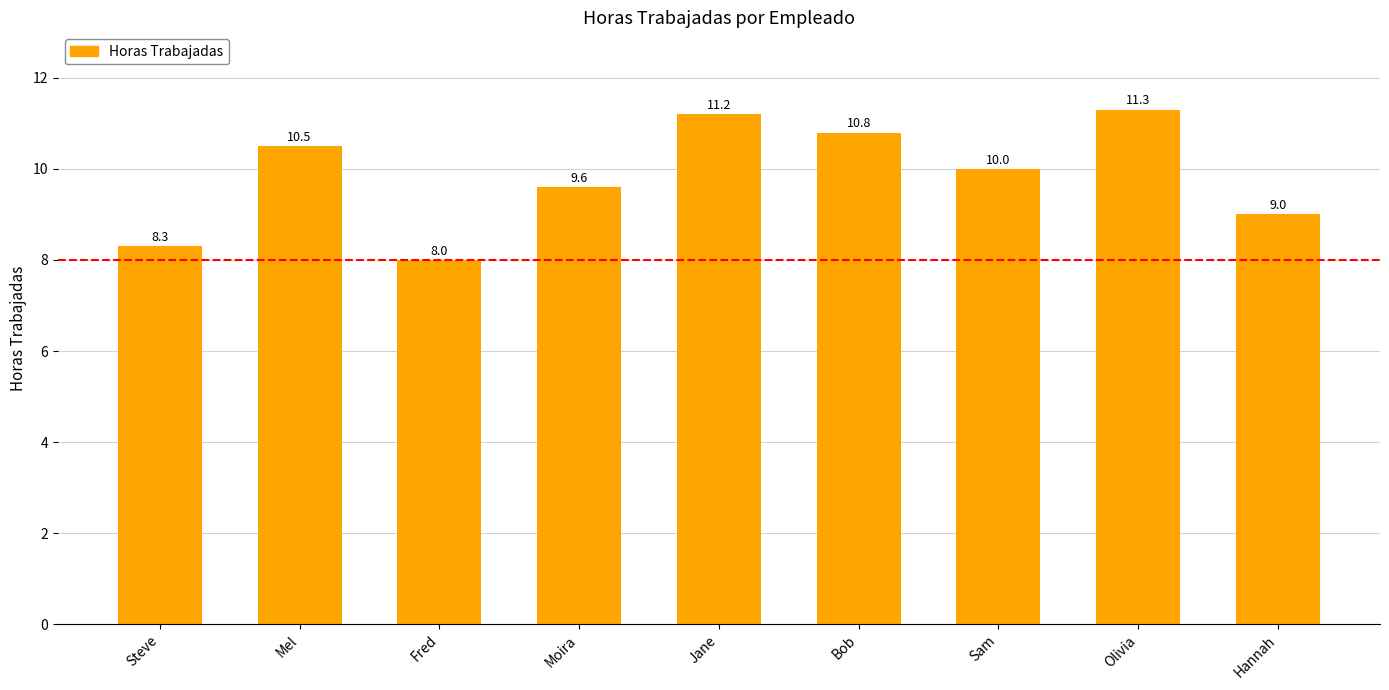

What is the label of the 4th bar from the right?

Bob